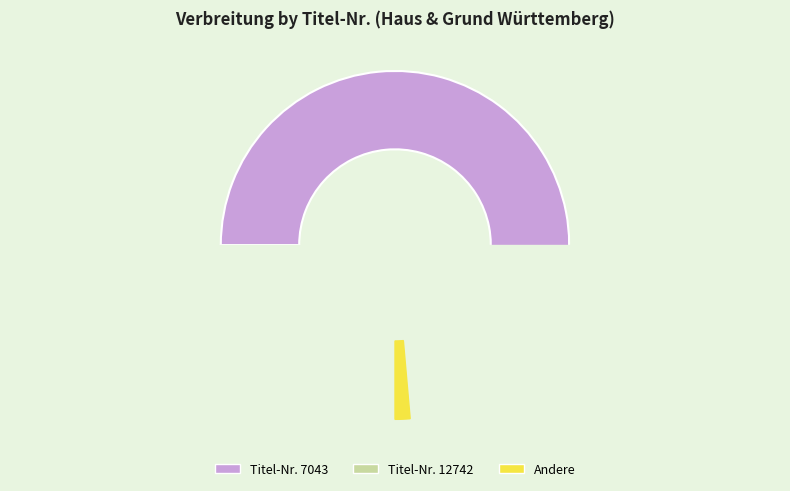

What percentage is the 12742 slice, to the nearest percent?

6%